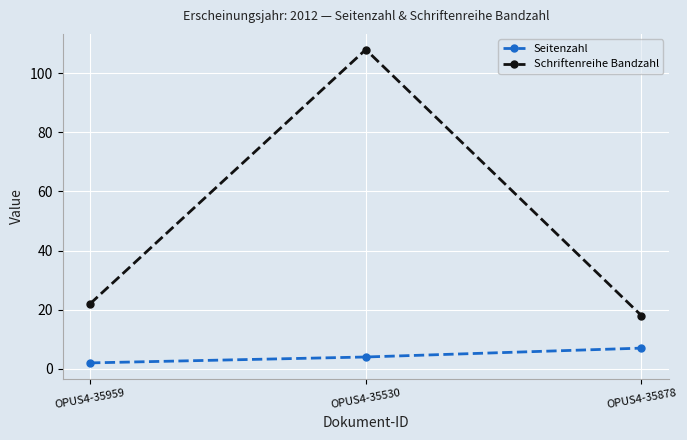

What is the label of the 3rd point from the left?

OPUS4-35878